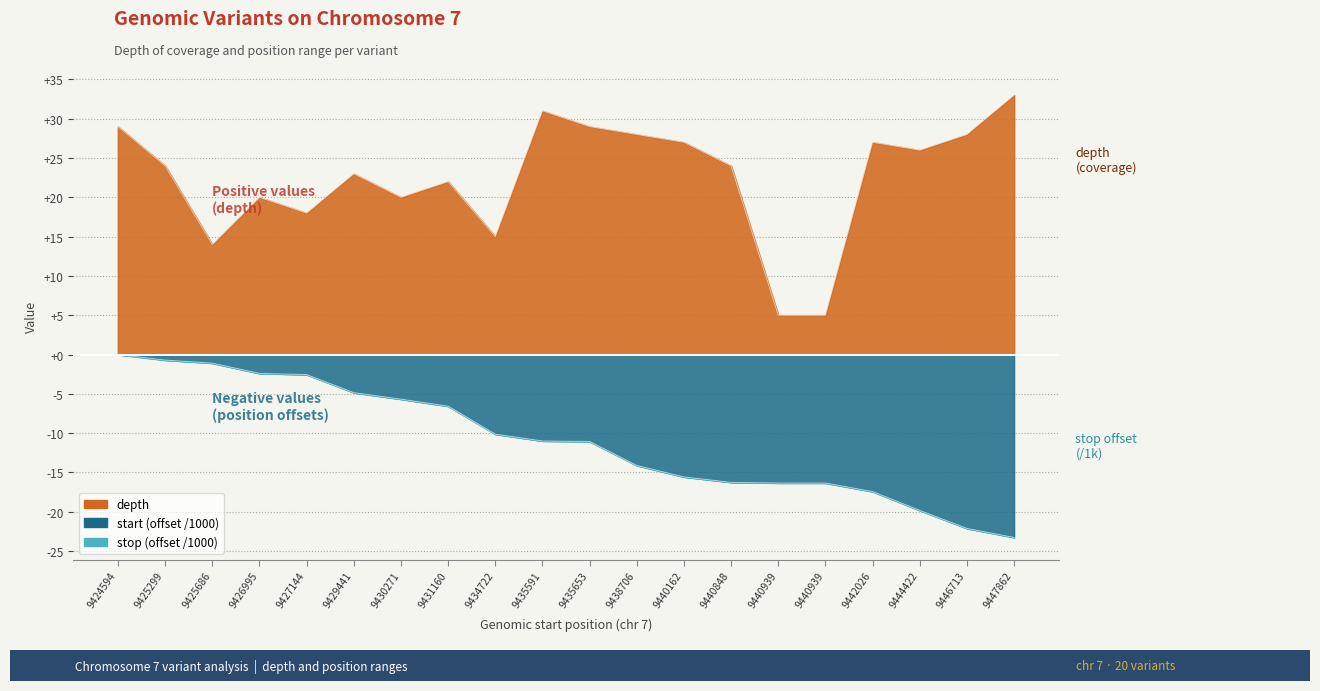

Which label corresponds to the largest value in the chart?

9447862